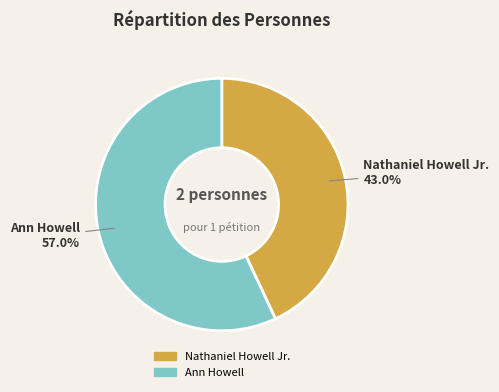

What percentage is the Nathaniel Howell Jr. slice, to the nearest percent?

43%